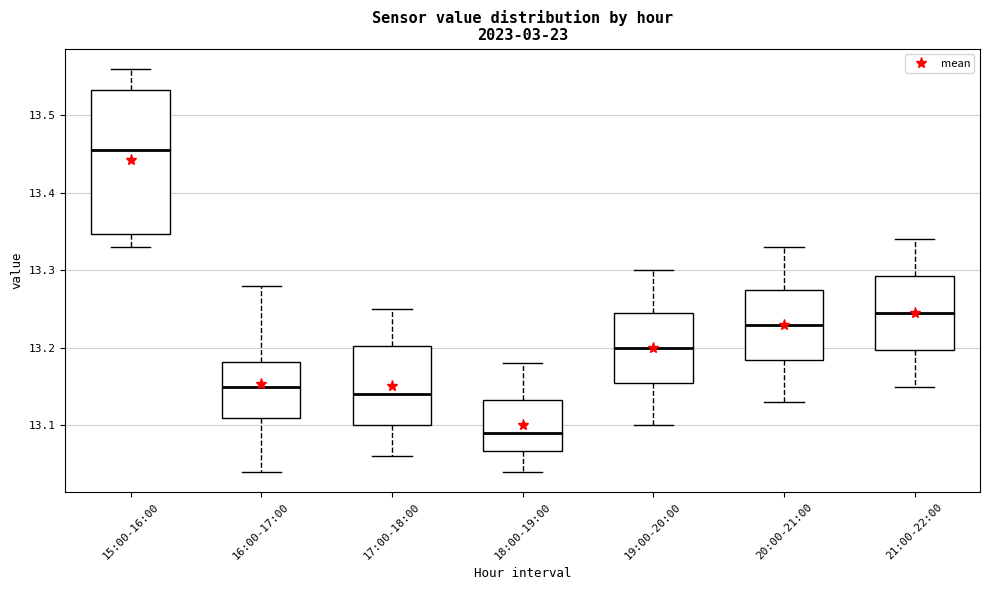

Which box's median line is the highest?

15:00-16:00